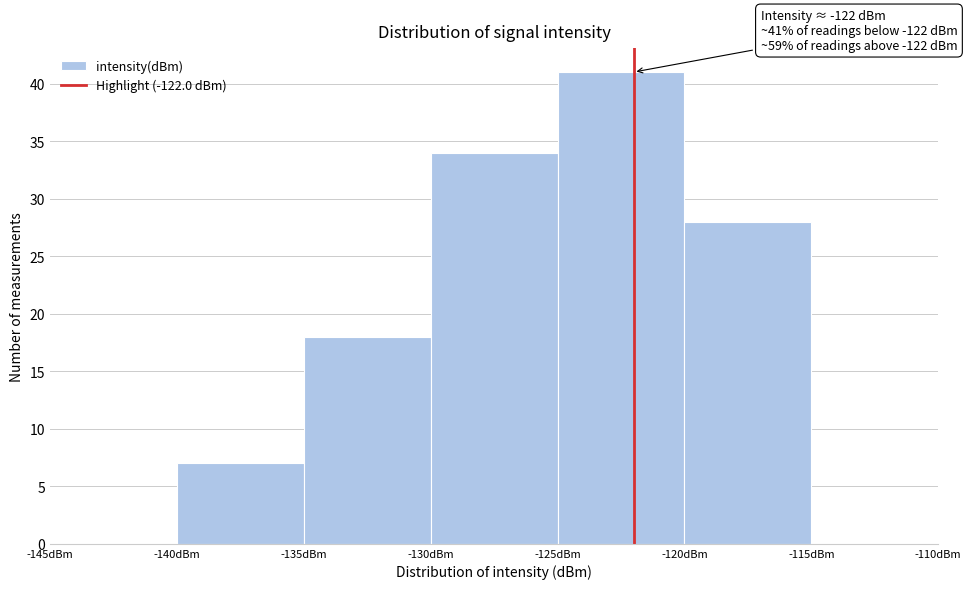

Which range on the x-axis has the tallest bar?

-125 to -120